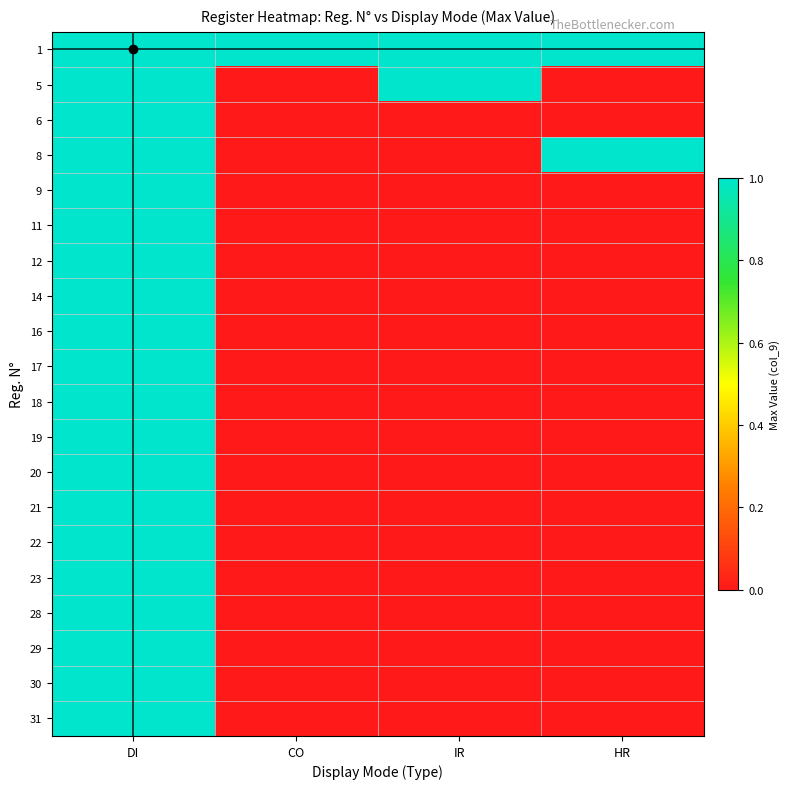

Reading left to right, list all the values displayed in this chart.

1: DI=1	CO=1	IR=1	HR=1
5: DI=1	CO=0	IR=1	HR=0
6: DI=1	CO=0	IR=0	HR=0
8: DI=1	CO=0	IR=0	HR=1
9: DI=1	CO=0	IR=0	HR=0
11: DI=1	CO=0	IR=0	HR=0
12: DI=1	CO=0	IR=0	HR=0
14: DI=1	CO=0	IR=0	HR=0
16: DI=1	CO=0	IR=0	HR=0
17: DI=1	CO=0	IR=0	HR=0
18: DI=1	CO=0	IR=0	HR=0
19: DI=1	CO=0	IR=0	HR=0
20: DI=1	CO=0	IR=0	HR=0
21: DI=1	CO=0	IR=0	HR=0
22: DI=1	CO=0	IR=0	HR=0
23: DI=1	CO=0	IR=0	HR=0
28: DI=1	CO=0	IR=0	HR=0
29: DI=1	CO=0	IR=0	HR=0
30: DI=1	CO=0	IR=0	HR=0
31: DI=1	CO=0	IR=0	HR=0